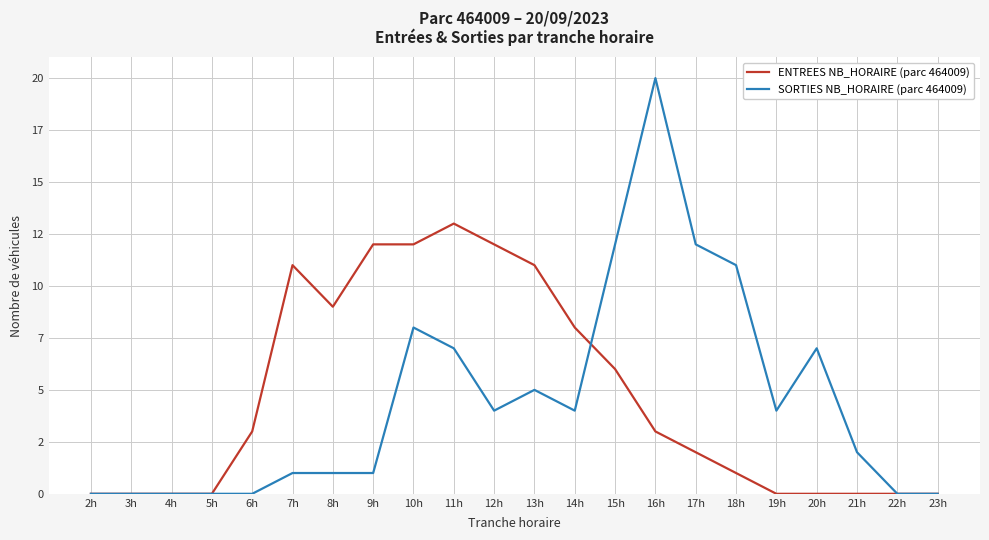

Between 6h and 20h, which series saw the biggest shift?

SORTIES NB_HORAIRE (parc 464009)